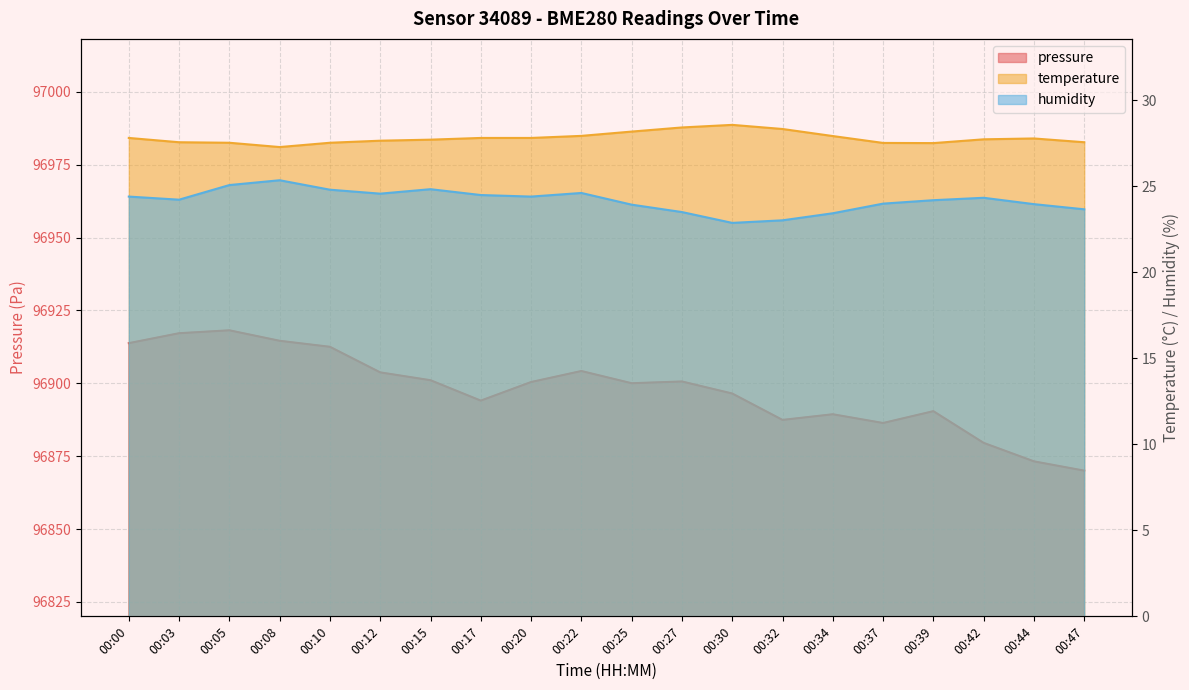

Which series has the largest total across all categories?

pressure